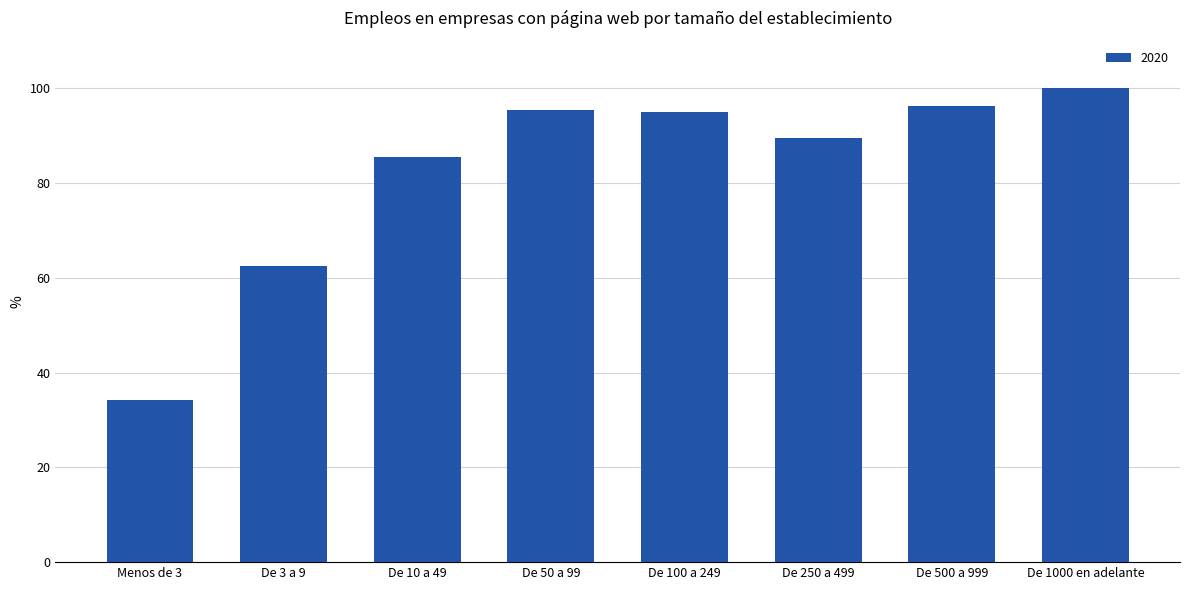

What position from the left is De 100 a 249?

5